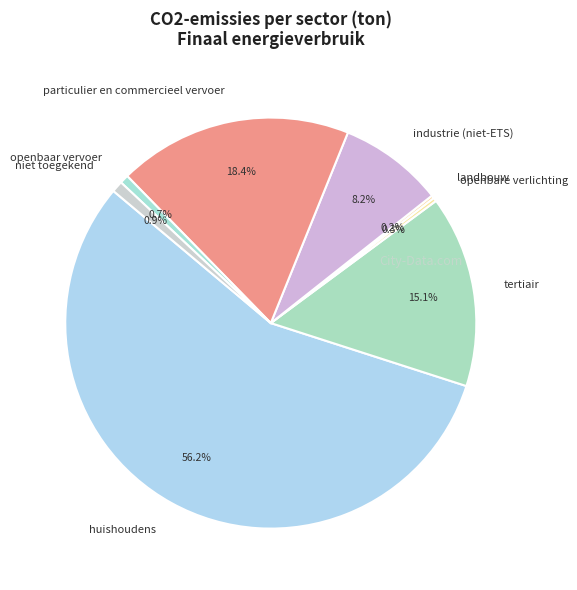

Between particulier en commercieel vervoer and tertiair, which is larger?

particulier en commercieel vervoer